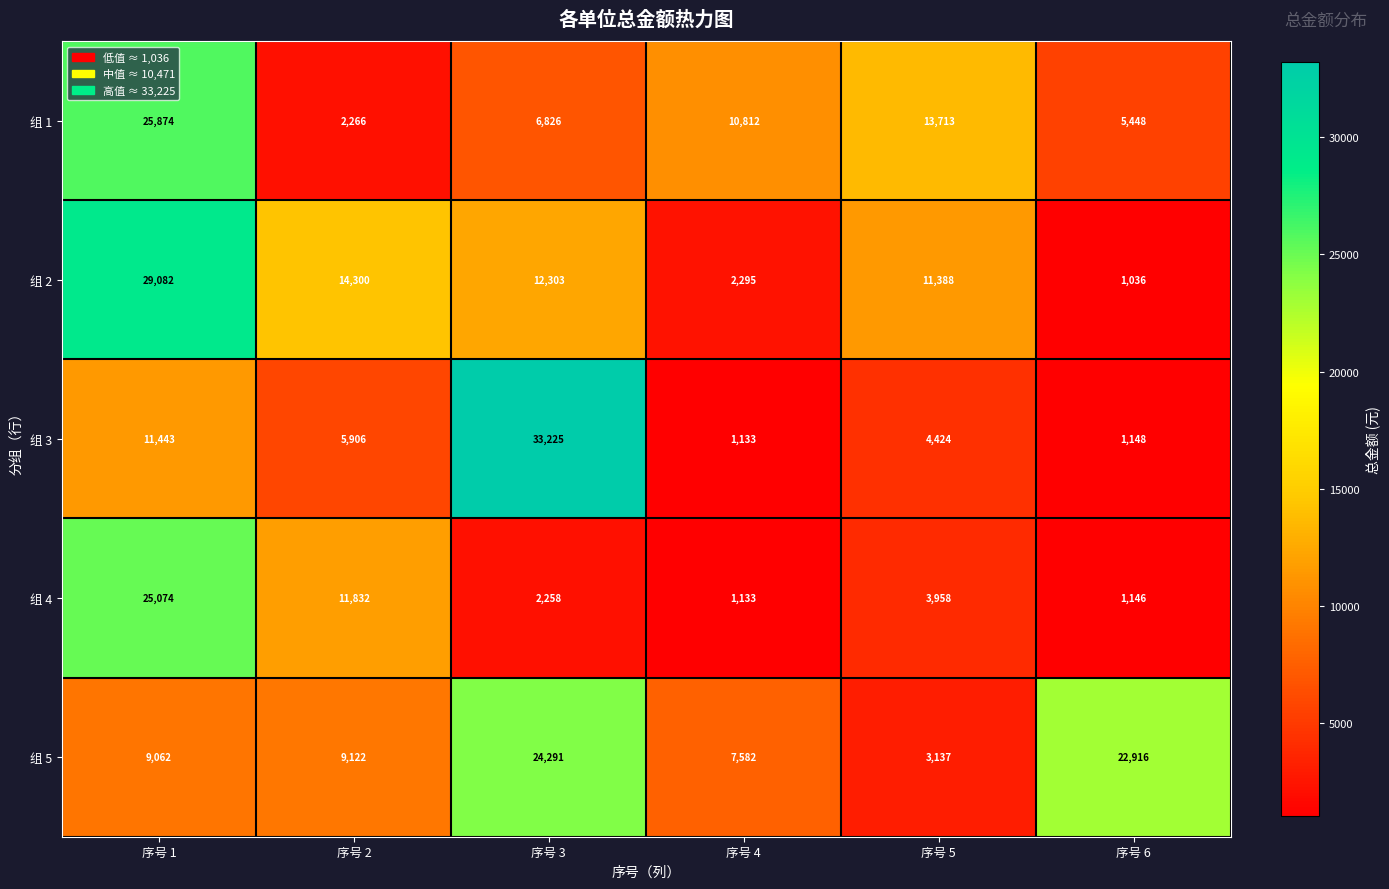

Reading left to right, list all the values displayed in this chart.

组 1: 25874	2266	6826	10812	13713	5448
组 2: 29082	14300	12303	2295	11388	1036
组 3: 11443	5906	33225	1133	4424	1148
组 4: 25074	11832	2258	1133	3958	1146
组 5: 9062	9122	24291	7582	3137	22916